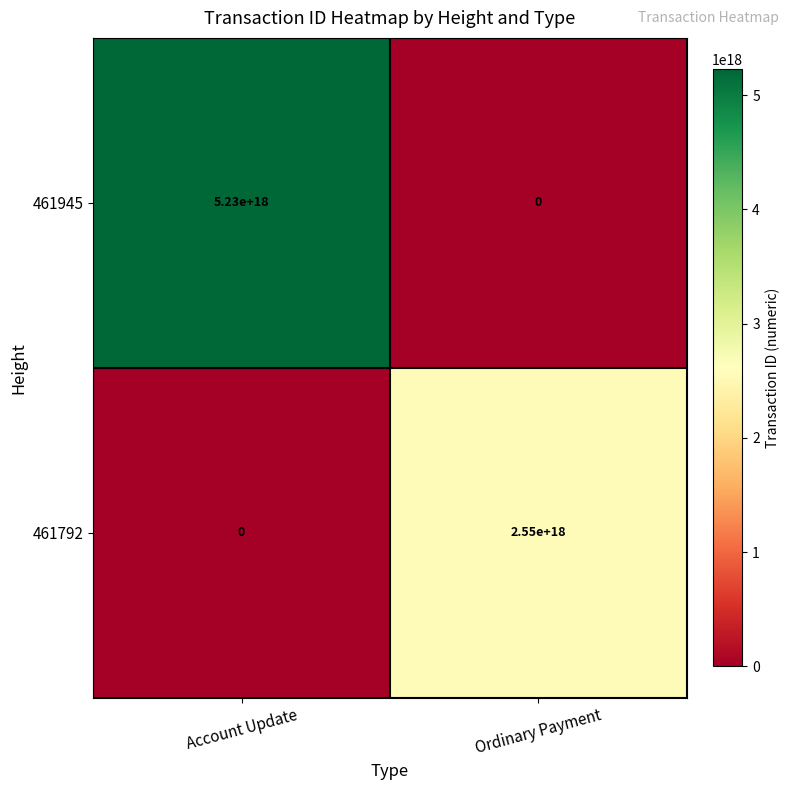

Where is 461792 nearest to the value 1275000000000000000?

Account Update